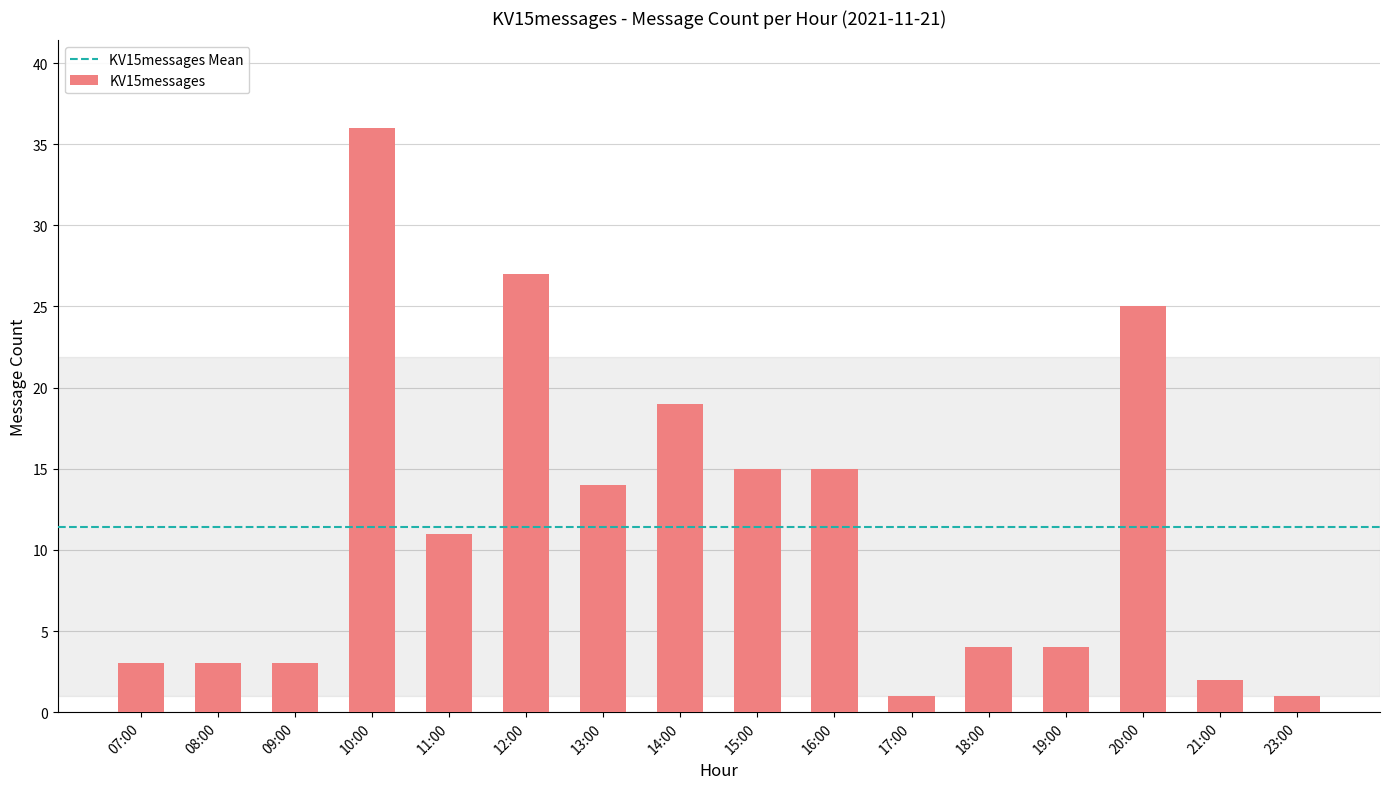

Read the value at 10:00, to the nearest 5.

35